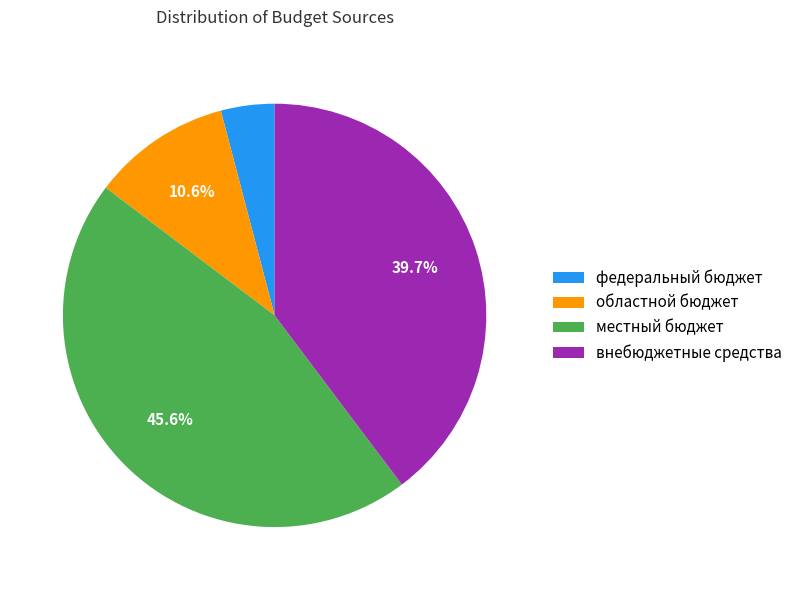

To the nearest percent, what is the combined percentage of внебюджетные средства and федеральный бюджет?

44%